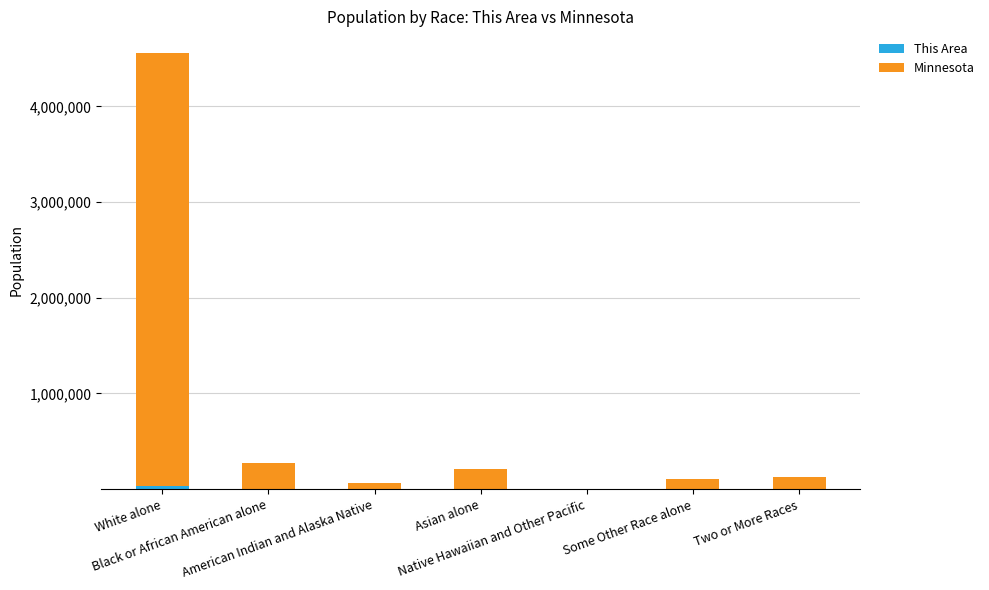

How many distinct data groups are displayed?

2